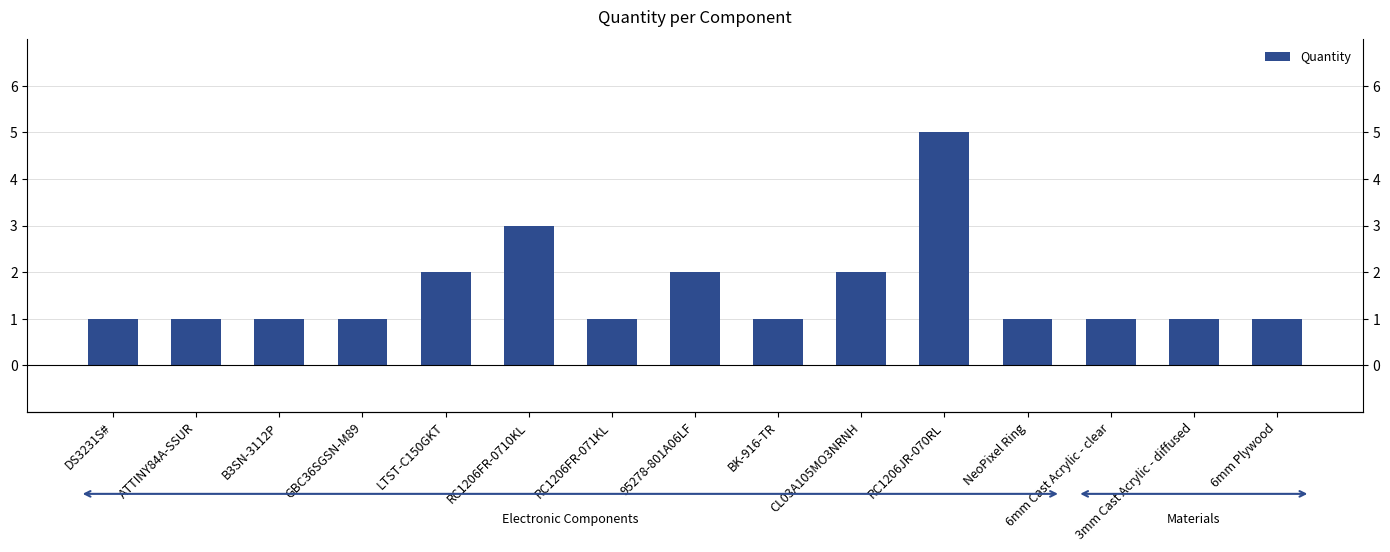

What is the difference between the second highest and minimum values?

2